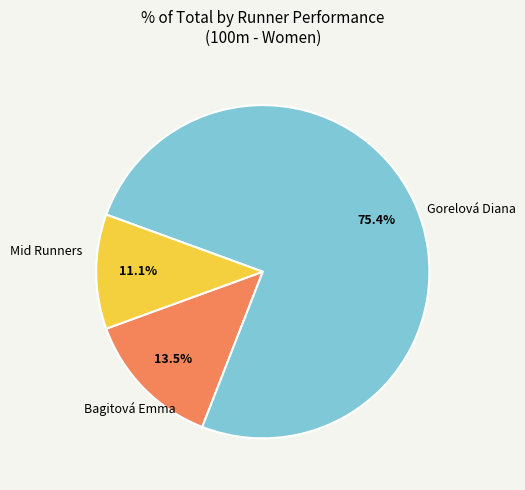

Count the number of slices in the pie.

3